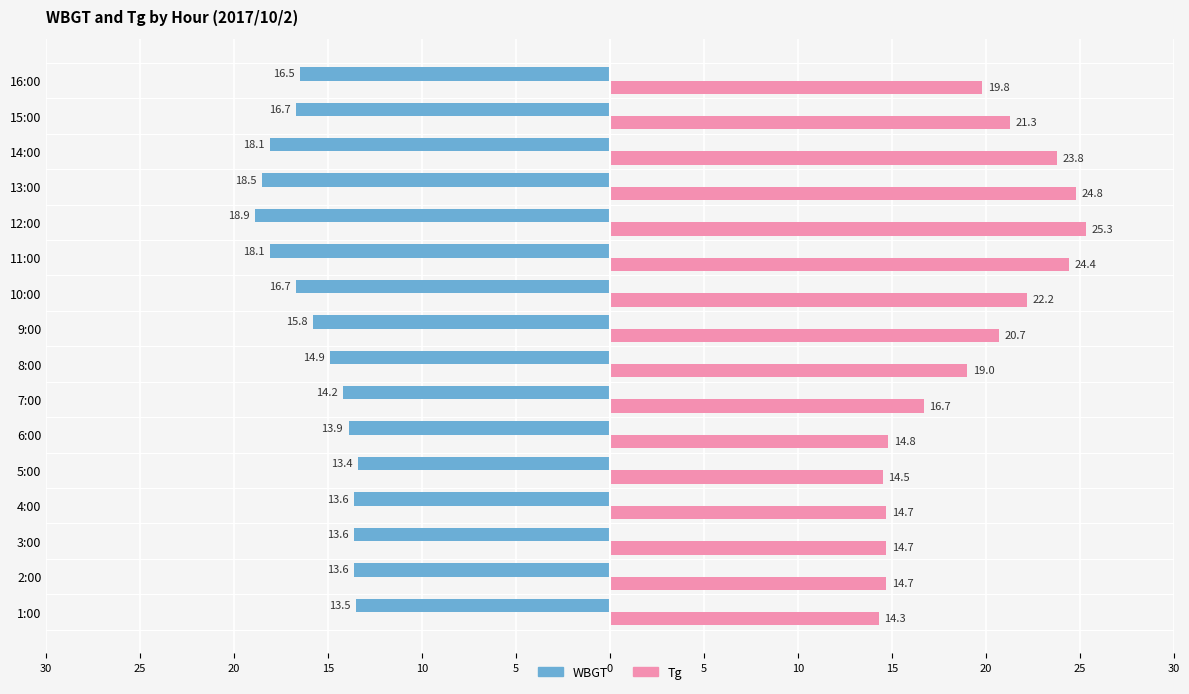

What are all the series names shown in the legend?

WBGT, Tg